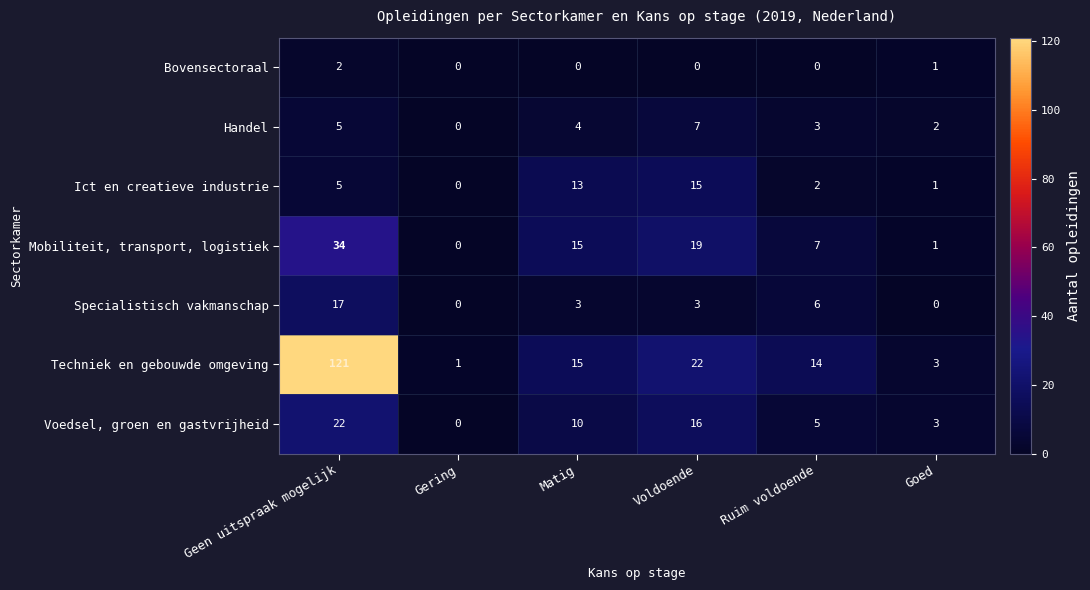

What is the average value of the Specialistisch vakmanschap series?

5